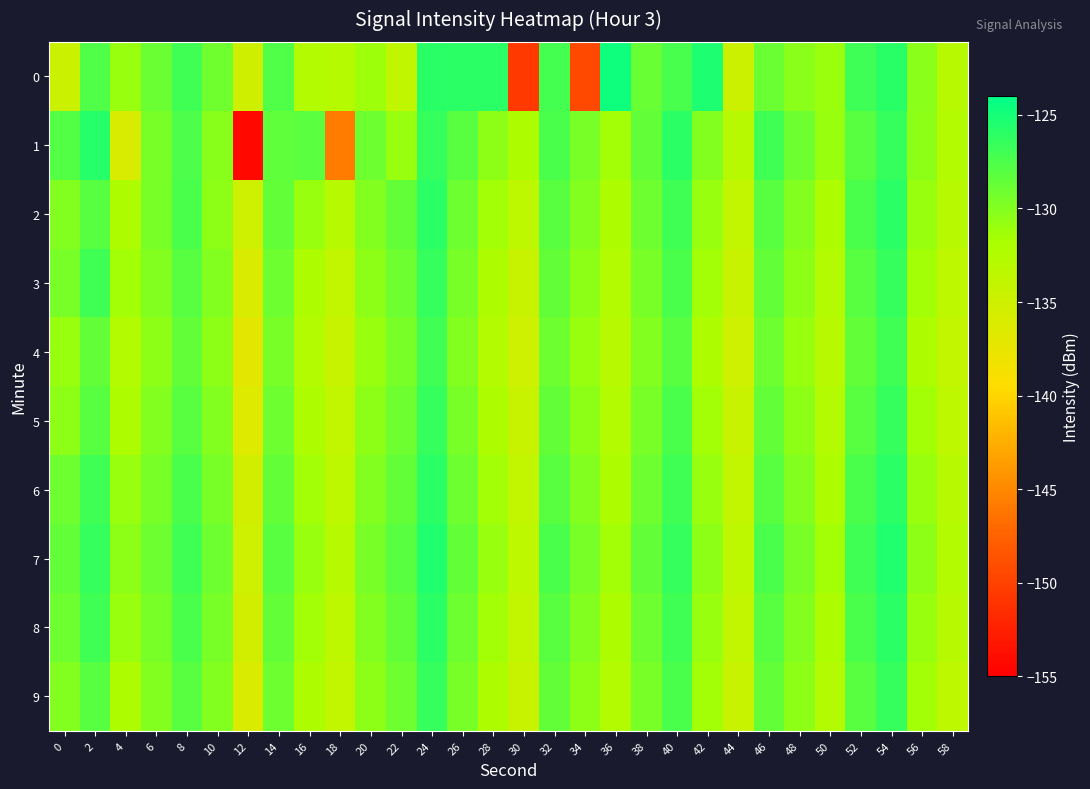

Between 50 and 2, which is larger?

2